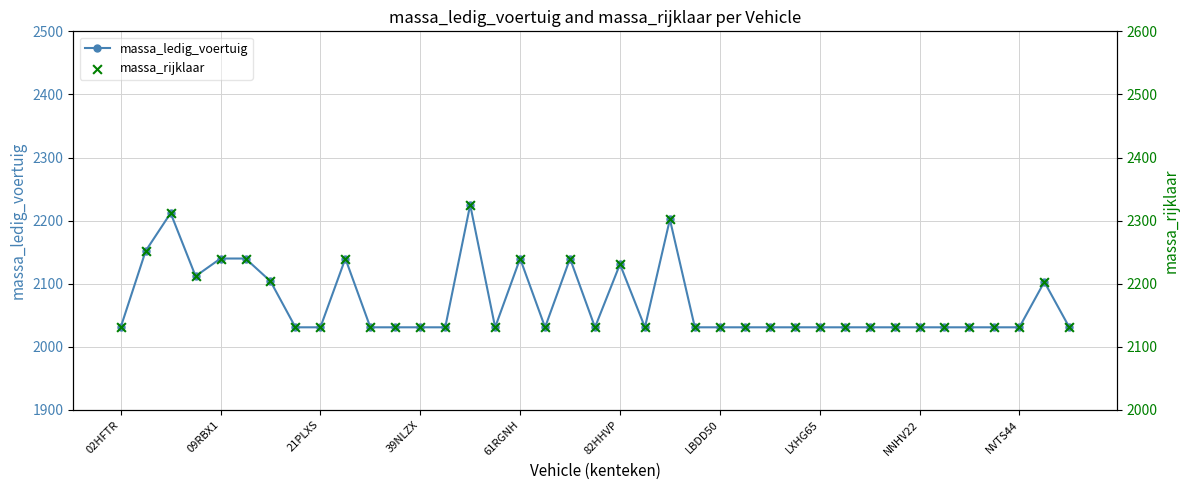

Which series has the widest spread of Y values?

massa_ledig_voertuig